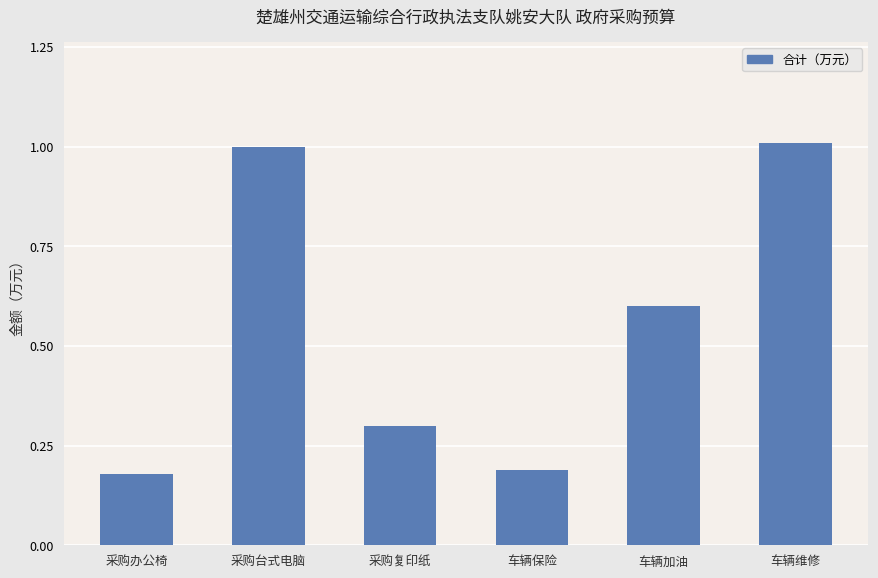

What position from the right is 车辆维修?

1